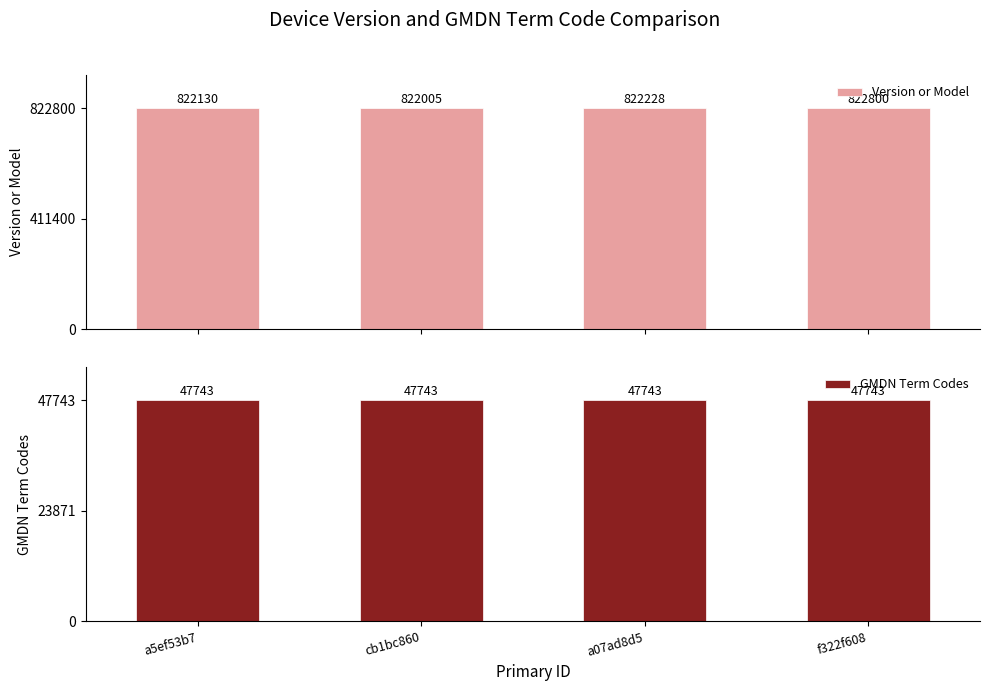

What is the minimum value for GMDN Term Codes?

47743